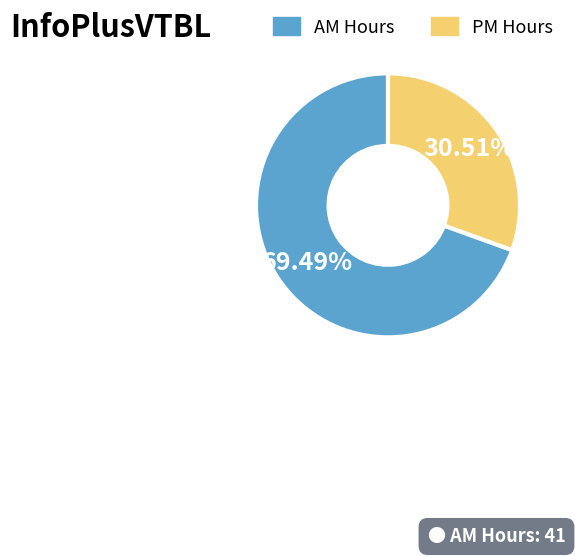

Does any single category account for the majority?

Yes